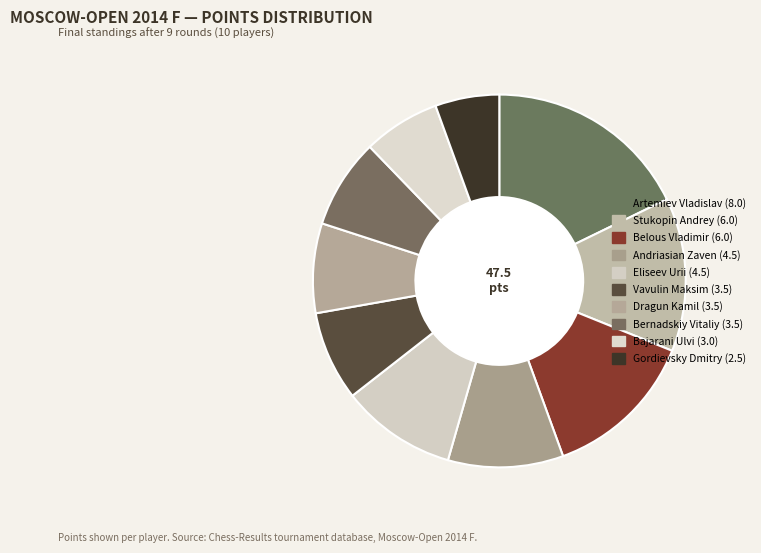

What is the largest slice in the pie chart?

Artemiev Vladislav (8.0)